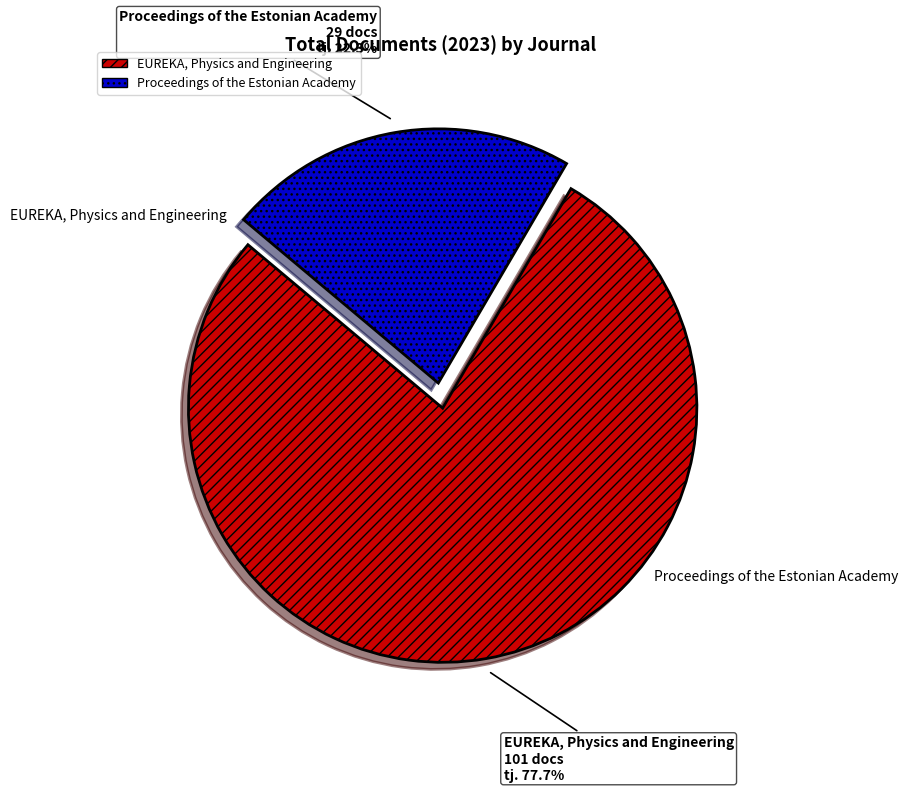

Which category has the smallest portion of the pie?

Proceedings of the Estonian Academy